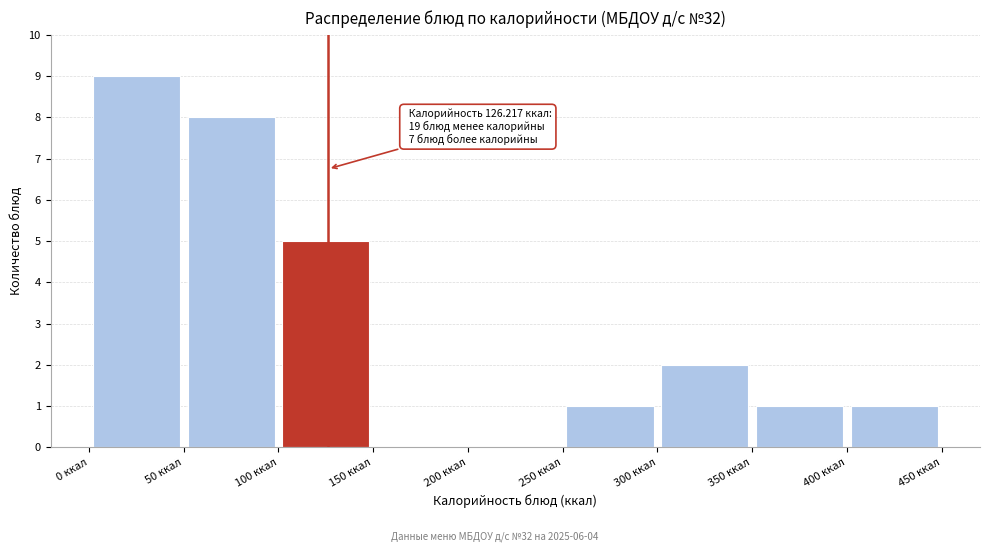

Over which range of the x-axis is the bar tallest?

0 to 50